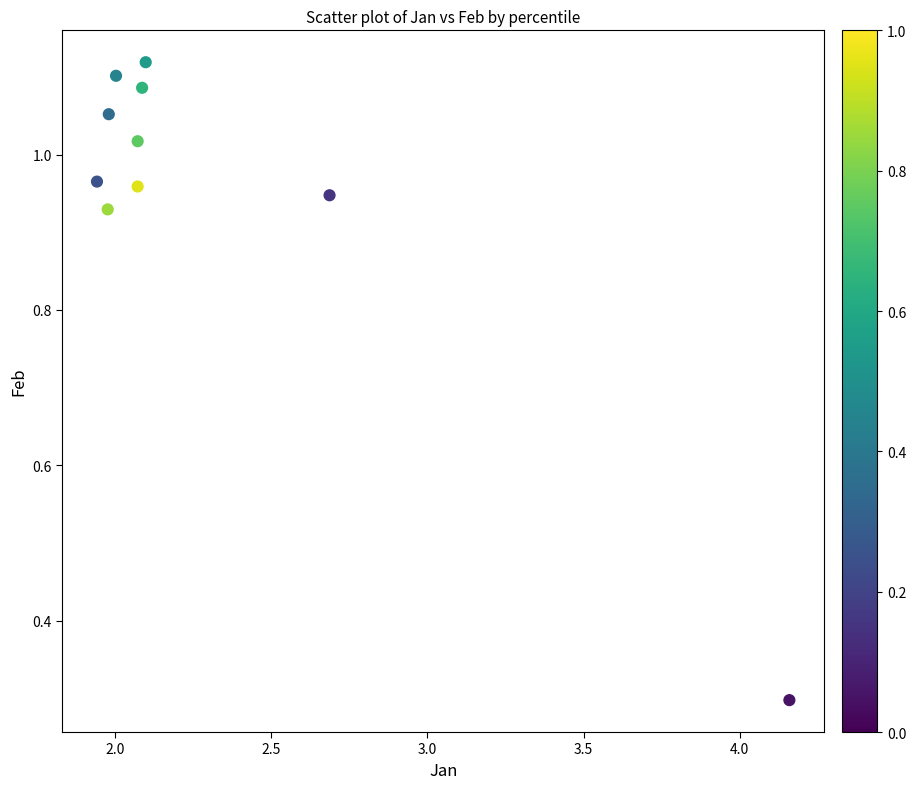

What Y value in the scatter plot is closest to 0?

0.3